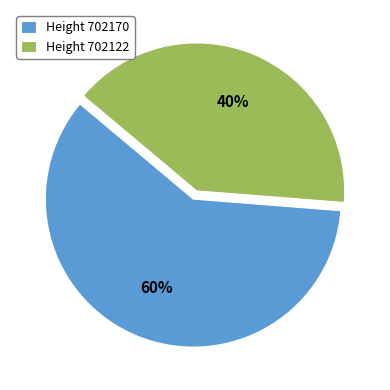

To the nearest percent, what portion does Height 702170 represent?

60%